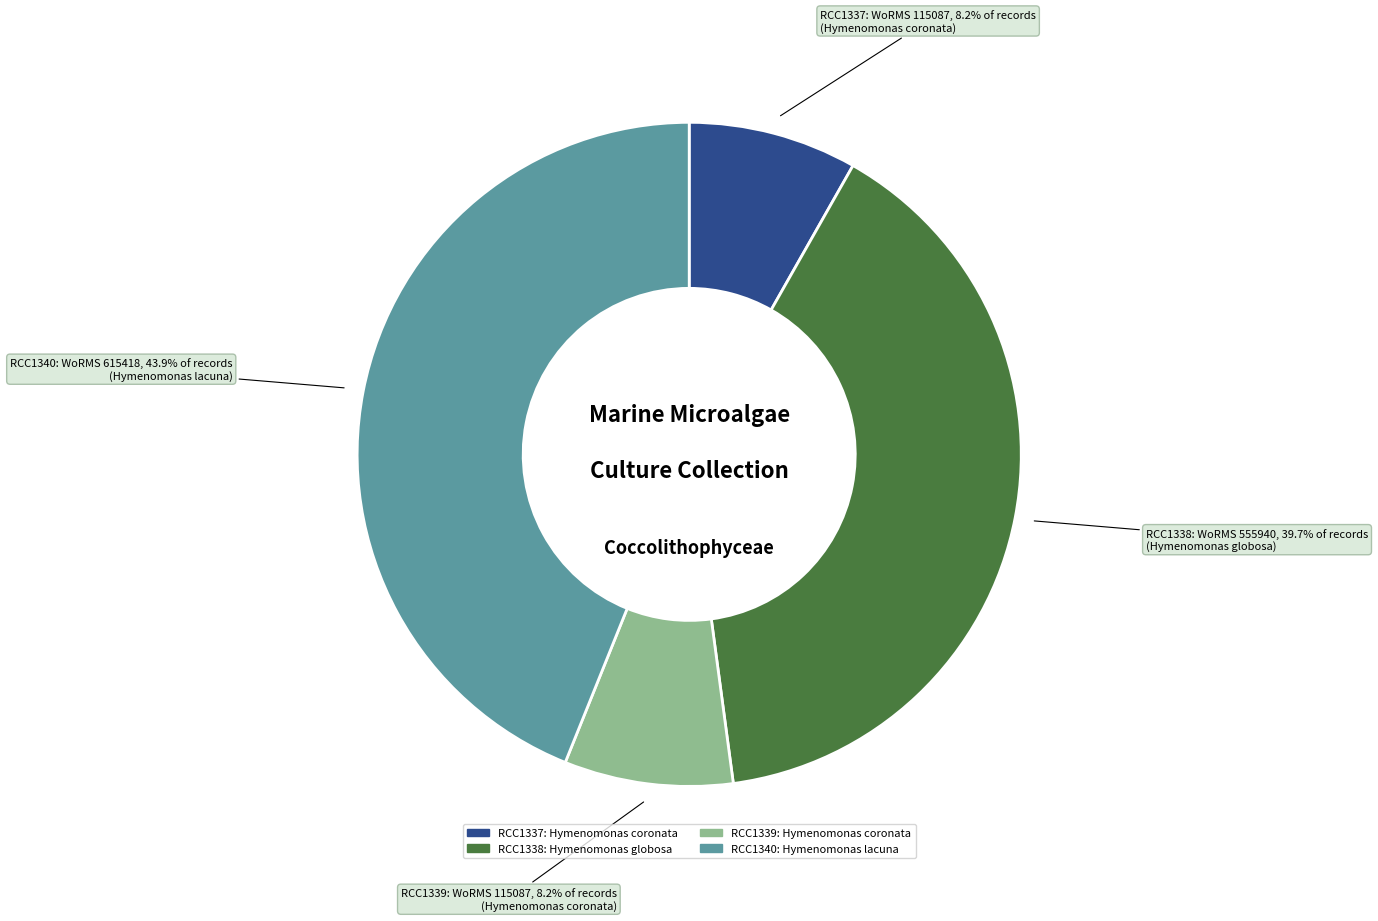

Is there any slice that represents more than half of the pie?

No